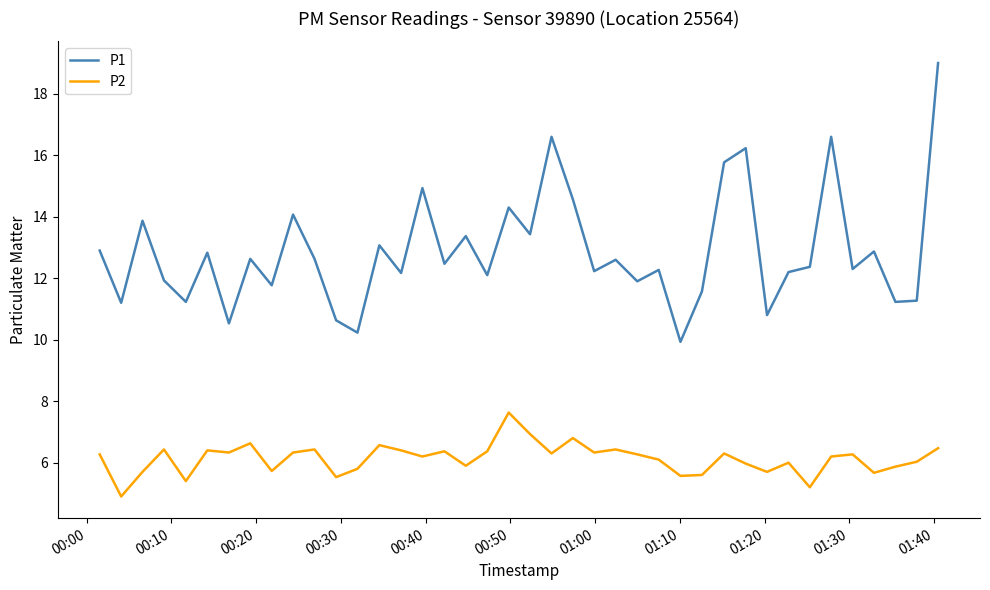

How many distinct data groups are displayed?

2